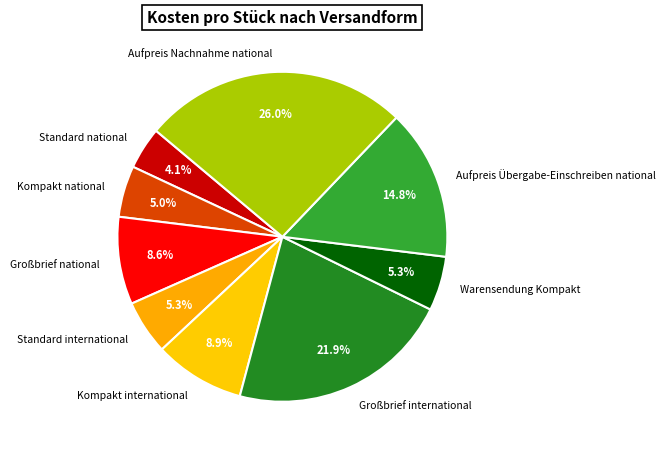

What percentage do Standard national and Großbrief national together represent?

12.7%